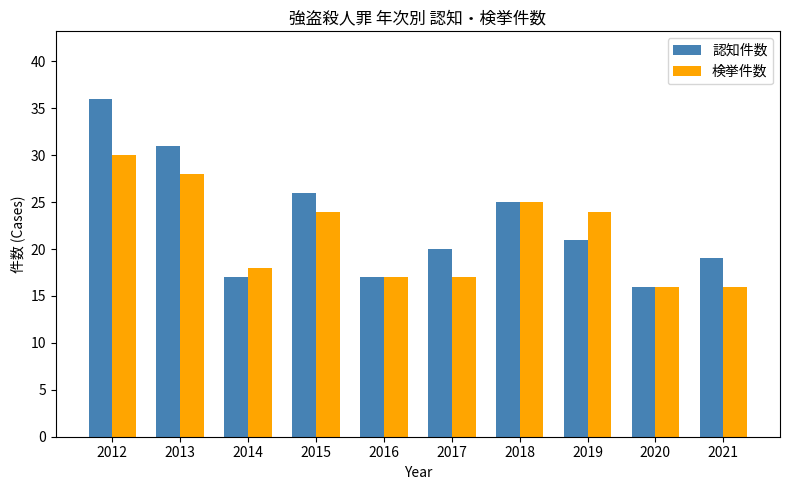

True or false: 認知件数 has a value of 12 at 2019.

False